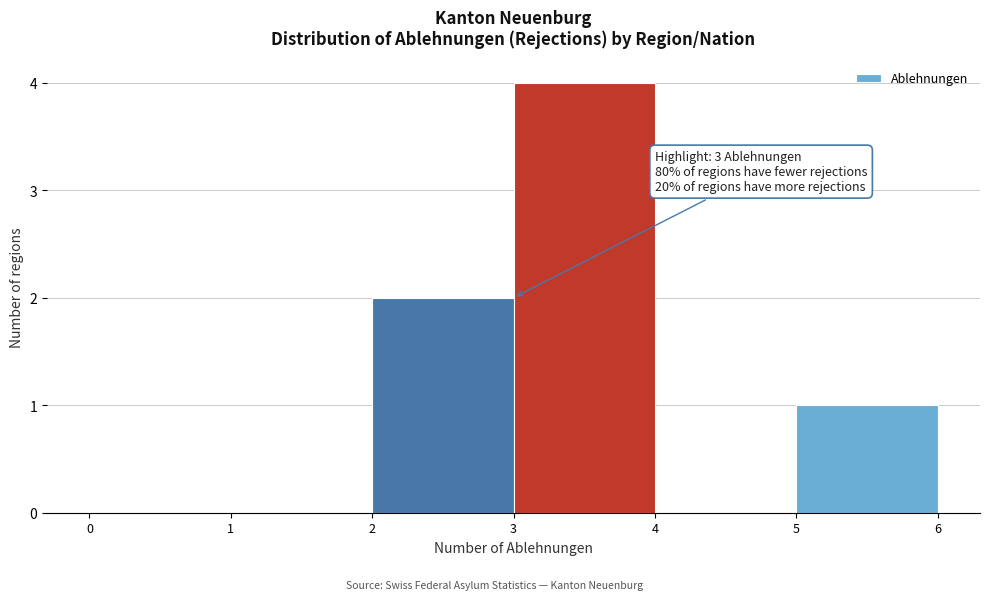

Which range on the x-axis has the tallest bar?

3 to 4